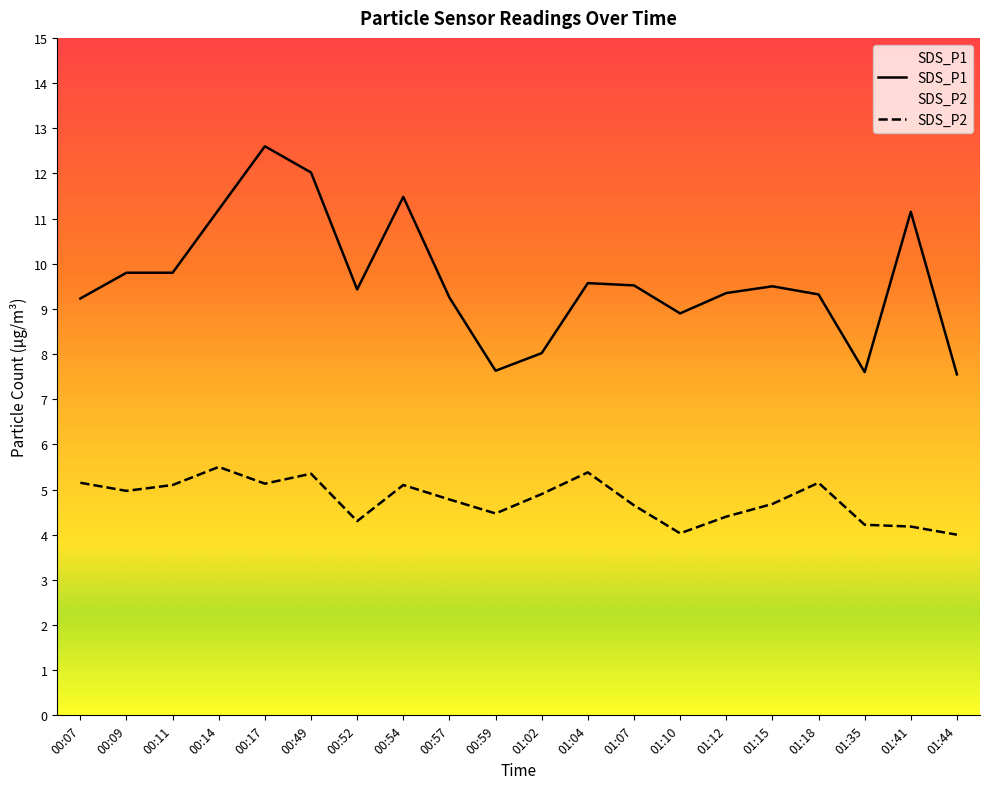

Between 00:17 and 01:44, which series saw the biggest shift?

SDS_P1